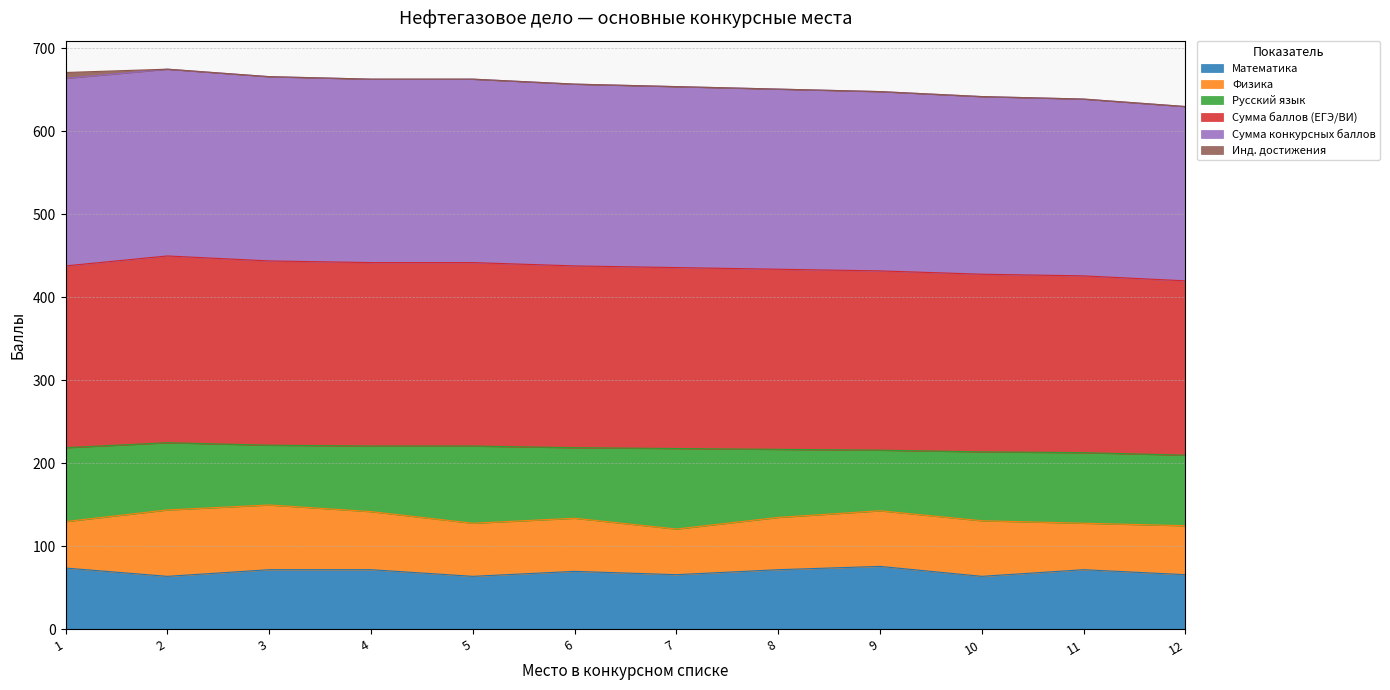

What is the lowest value of the Математика series?

64